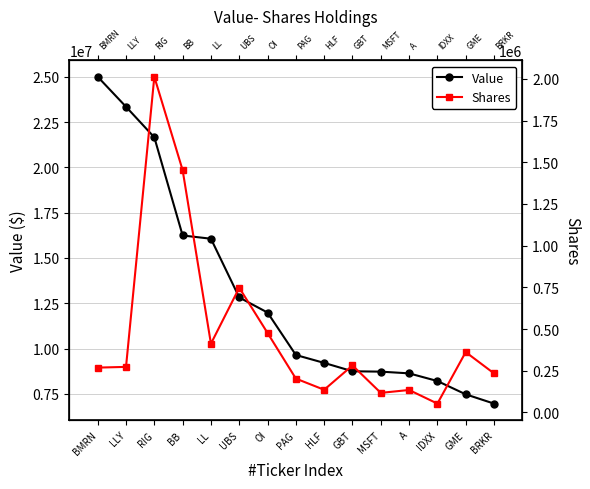

List the labels in order of Shares value, largest first.

RIG, BB, UBS, OI, LL, GME, GBT, LLY, BMRN, BRKR, PAG, HLF, A, MSFT, IDXX